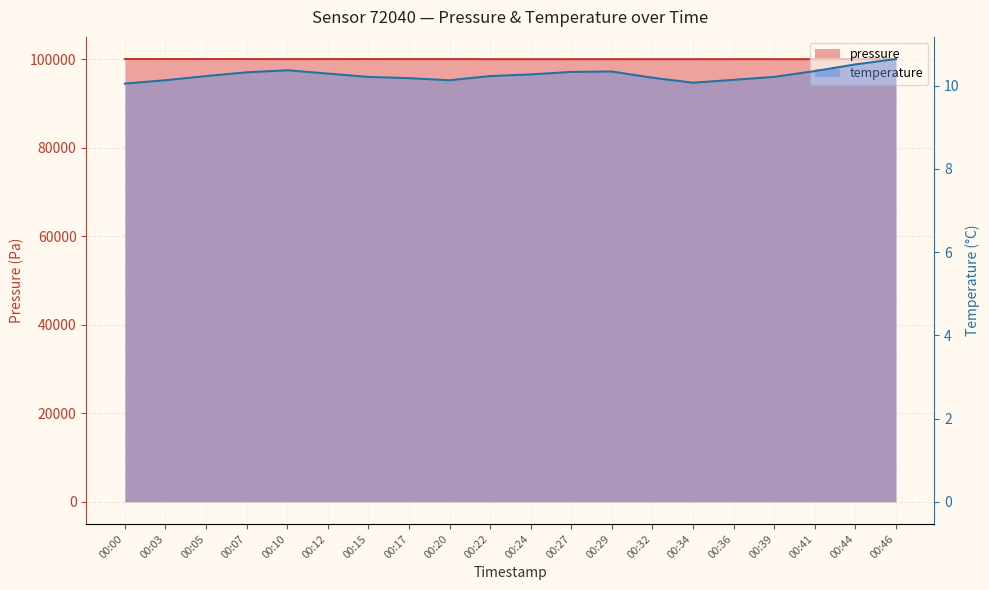

How many series are shown in this chart?

2